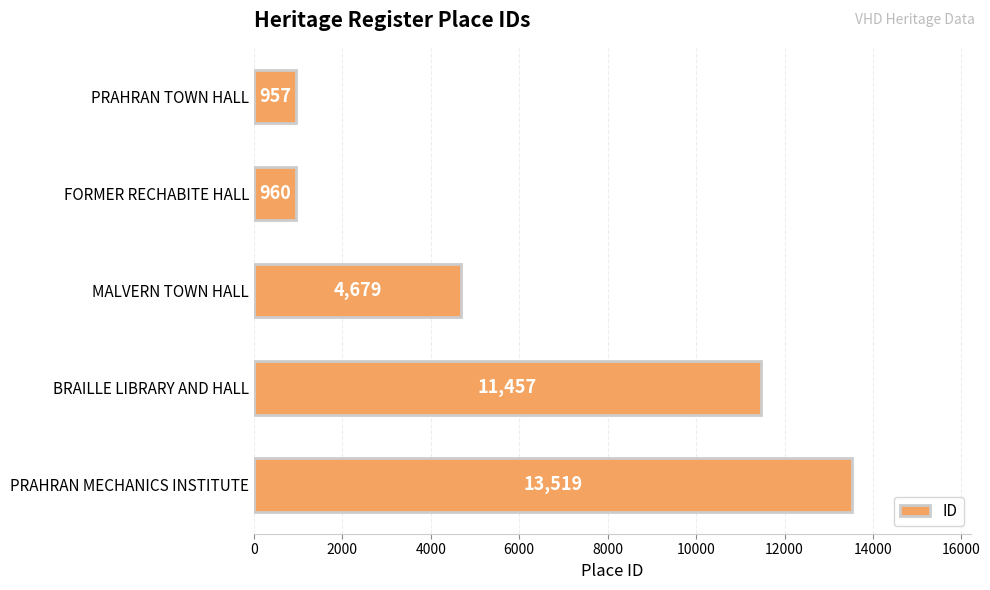

Approximately how many times larger is the value at PRAHRAN MECHANICS INSTITUTE compared to PRAHRAN TOWN HALL?

14.1